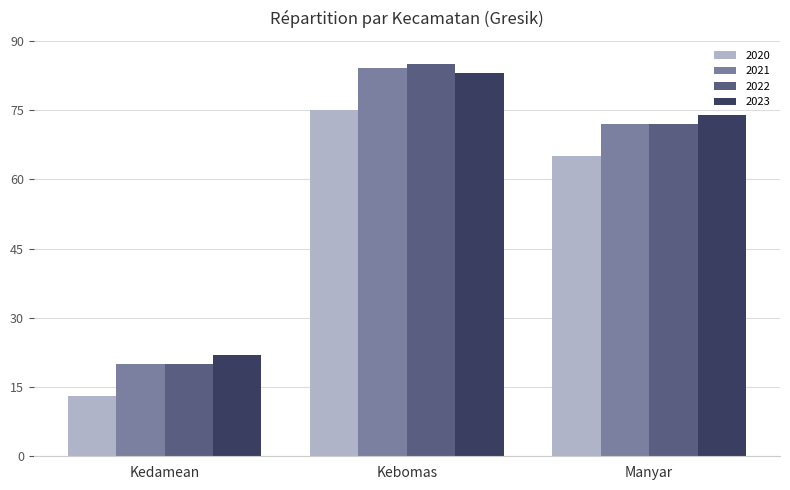

Which series has the largest range (max minus min)?

2022